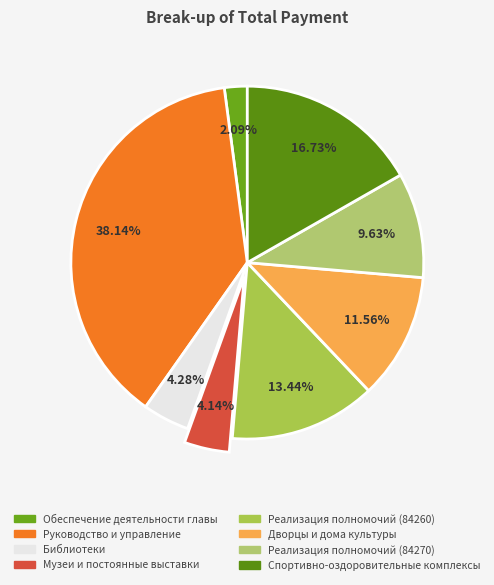

How many segments does this pie chart have?

8